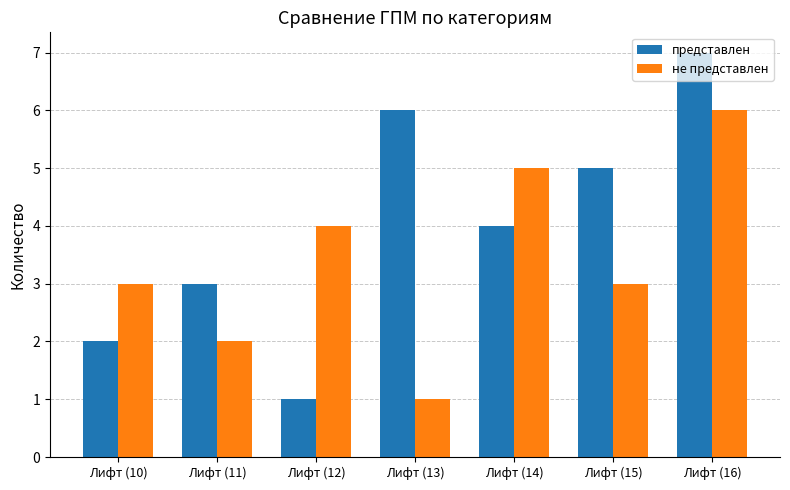

The представлен series shows 2 at Лифт (10). True or false?

True